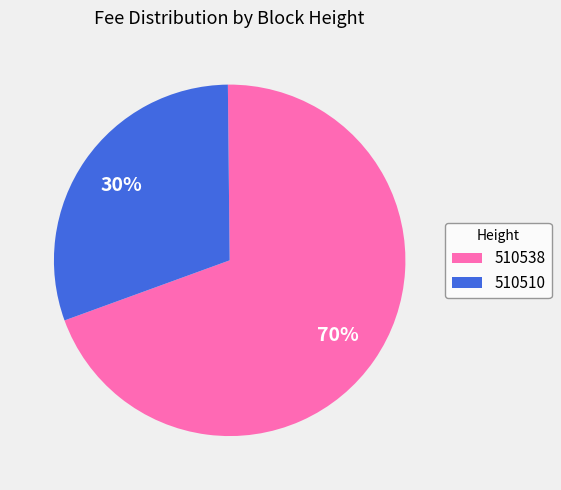

To the nearest percent, what is the average slice percentage?

50%